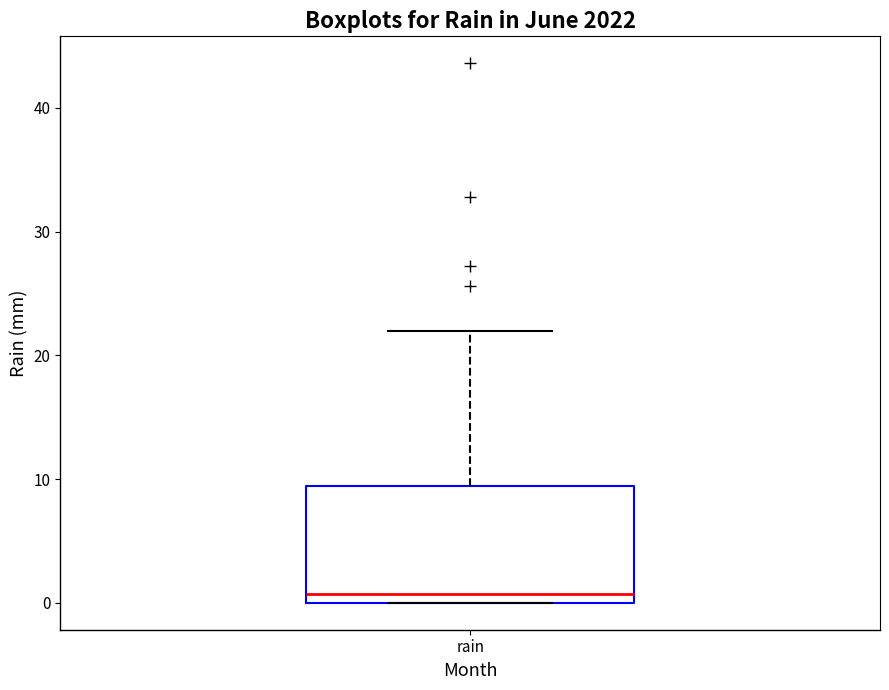

Transcribe this box plot: give where the median line is, the range the box spans, and where the two whiskers end, as read against the y-axis. The values are not printed on the chart, so give them approximately, as read against the axis.

median 1, box 0 to 9, whiskers 0 to 22